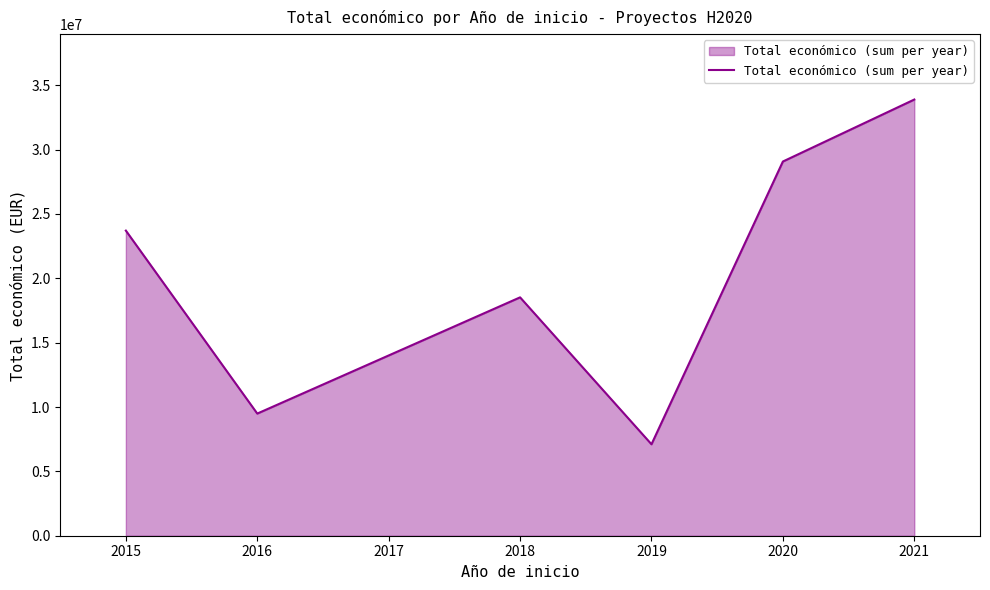

Approximately how many times larger is the value at 2019 compared to 2018?

0.4